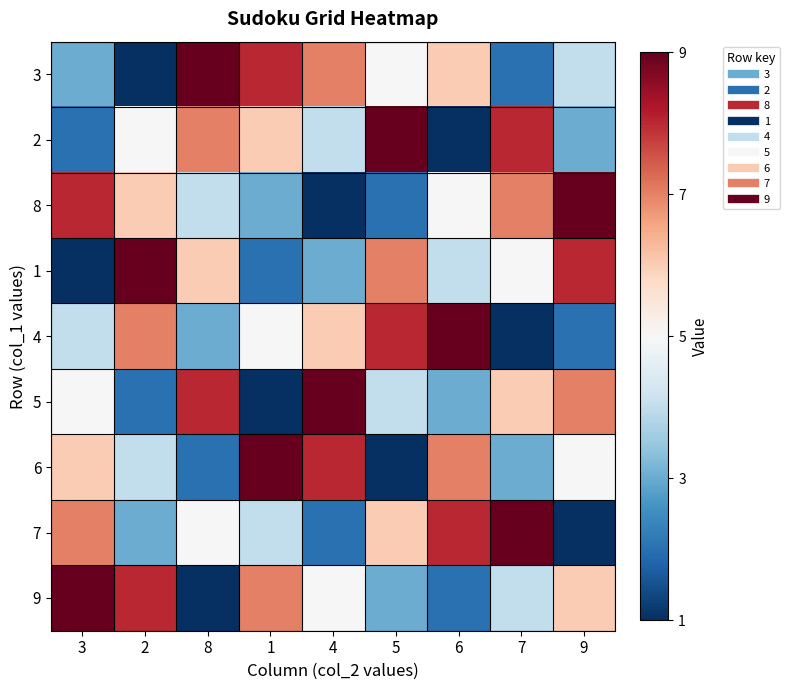

Which has a higher value, 9 or 1?

1